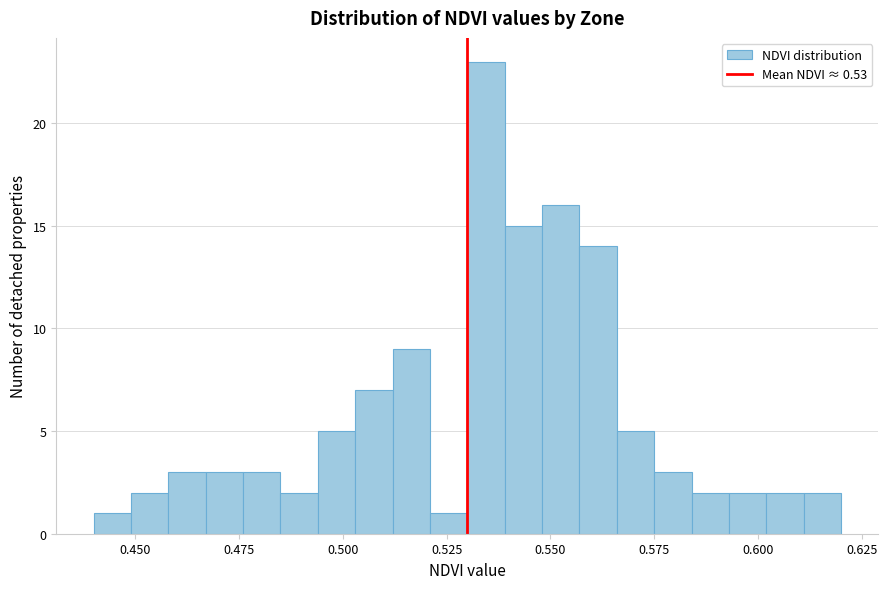

Read against the x-axis, roughly where is the centre of the tallest bar?

0.535